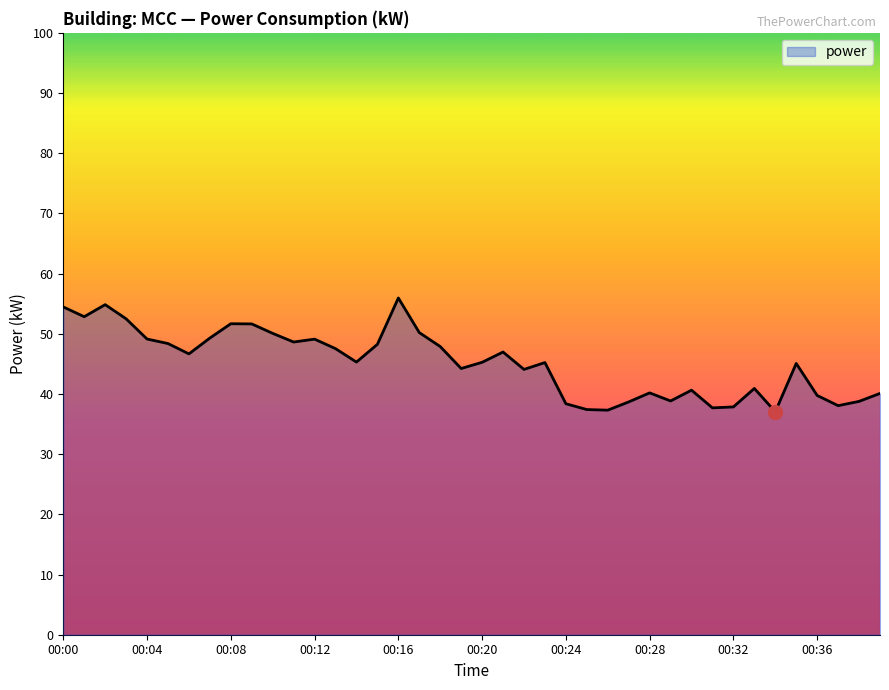

What is the difference between the maximum and minimum values?

18.9